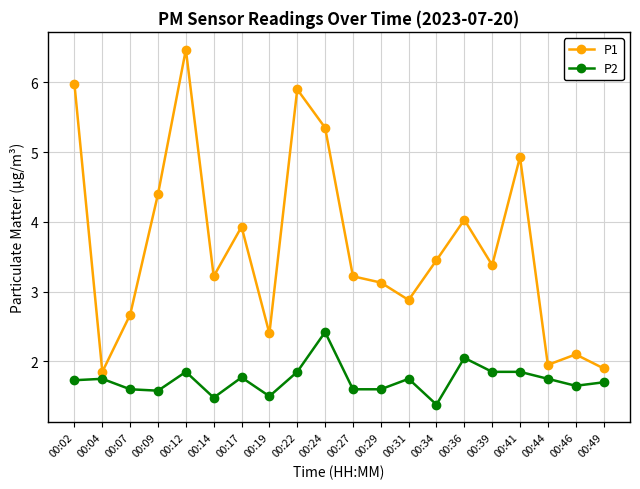

What is the average value of the P2 series?

1.7